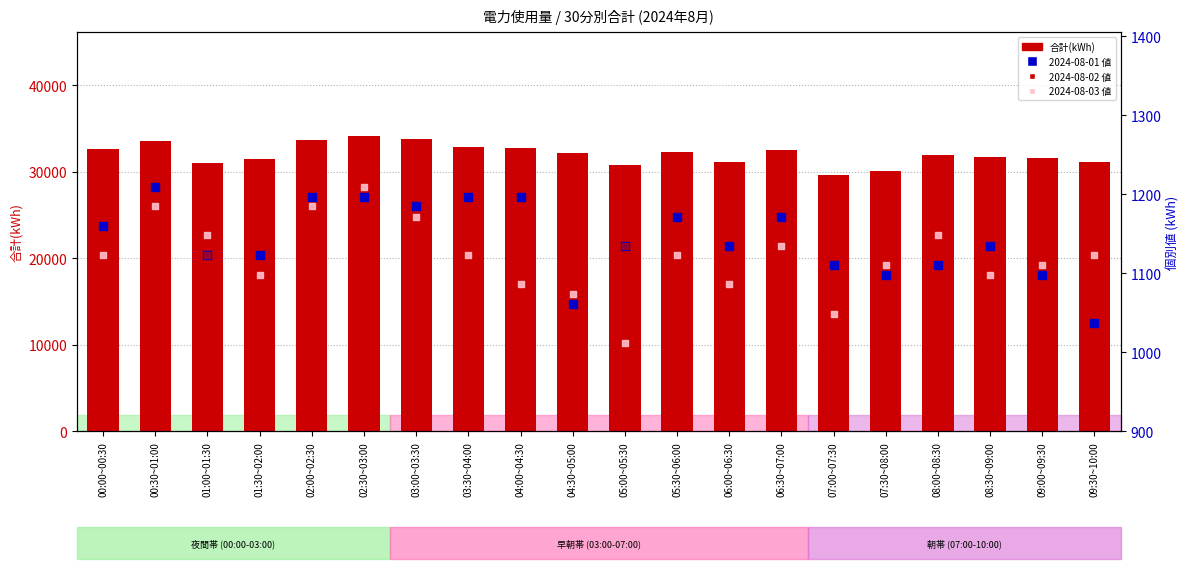

Which series has the largest total across all categories?

合計(kWh)